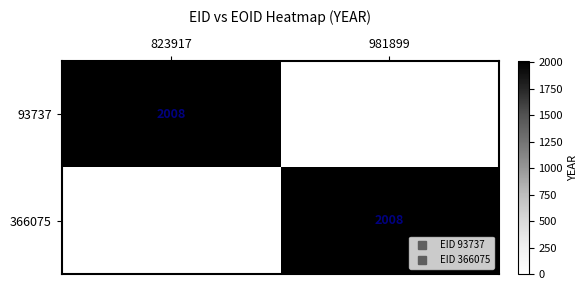

Which label corresponds to the largest value in the chart?

823917